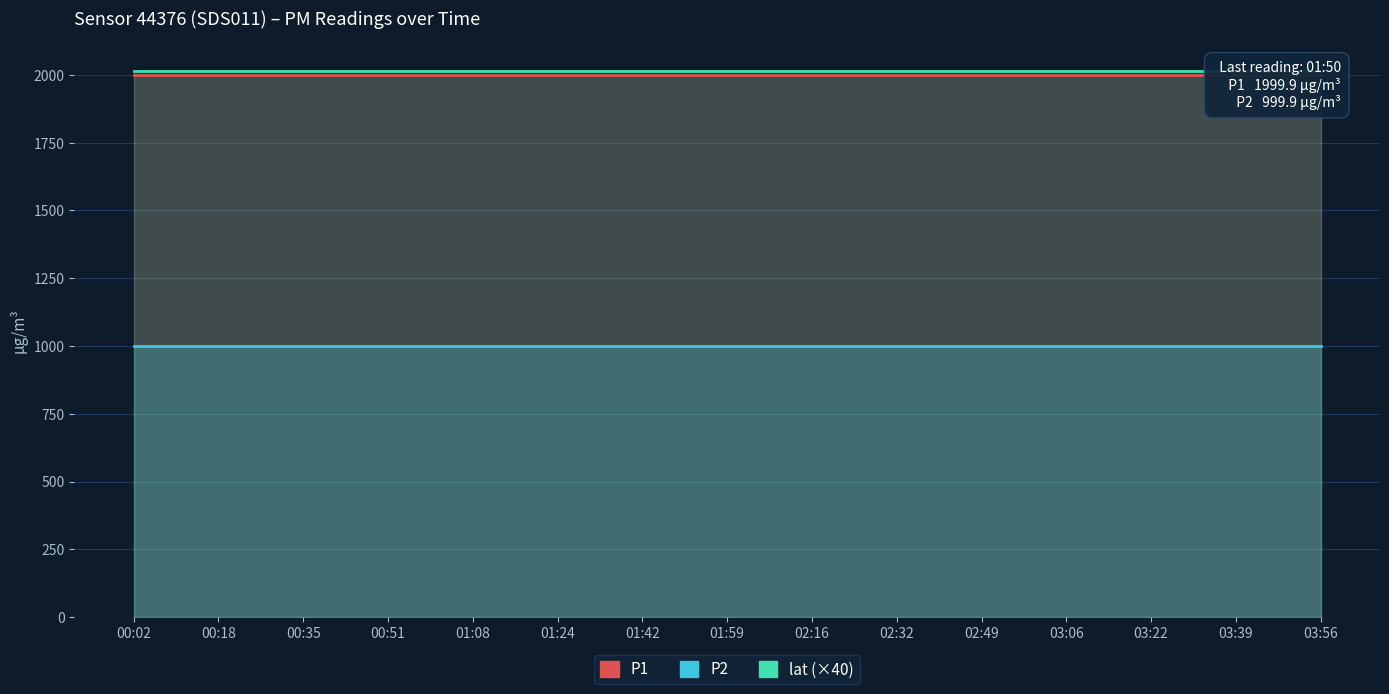

What is the label of the 1st point from the left?

00:02